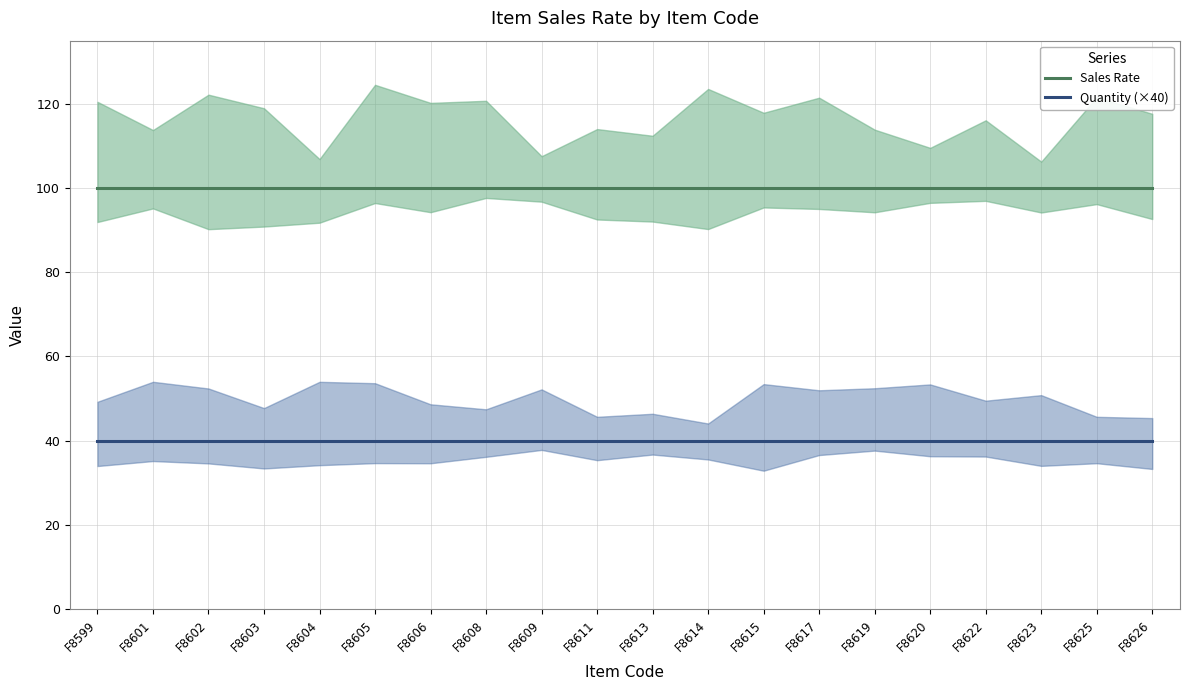

Between F8619 and F8614, which is larger?

F8619